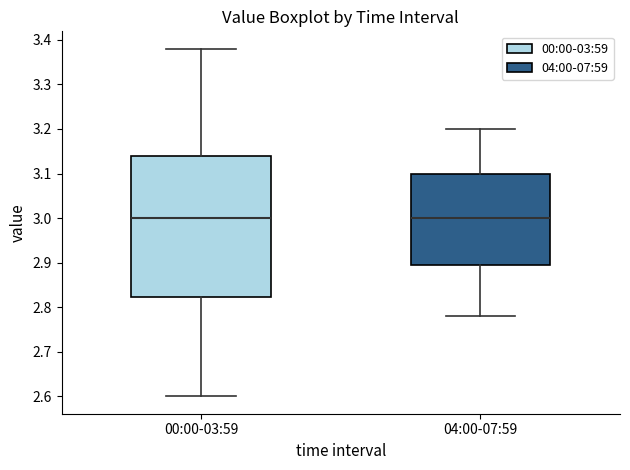

Which box is the tallest, from its lower edge to its upper edge?

00:00-03:59